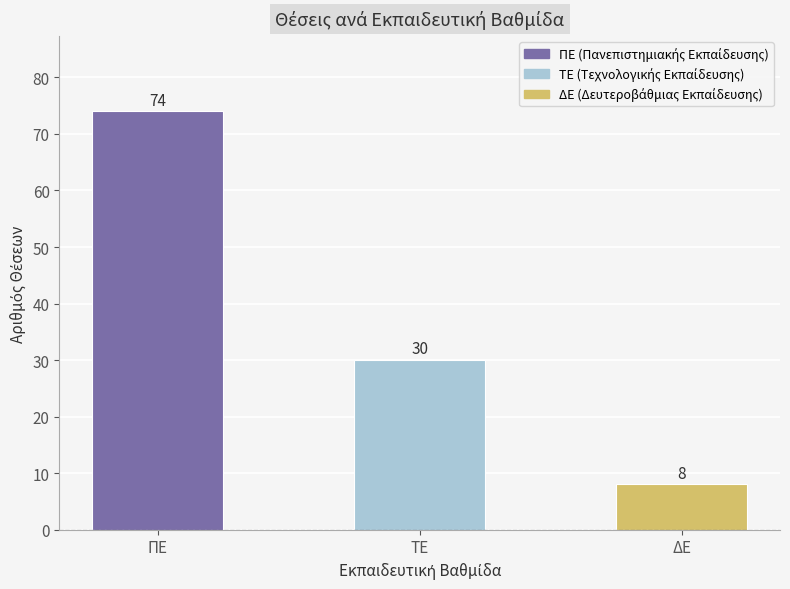

Between ΔΕ and ΠΕ, which is larger?

ΠΕ